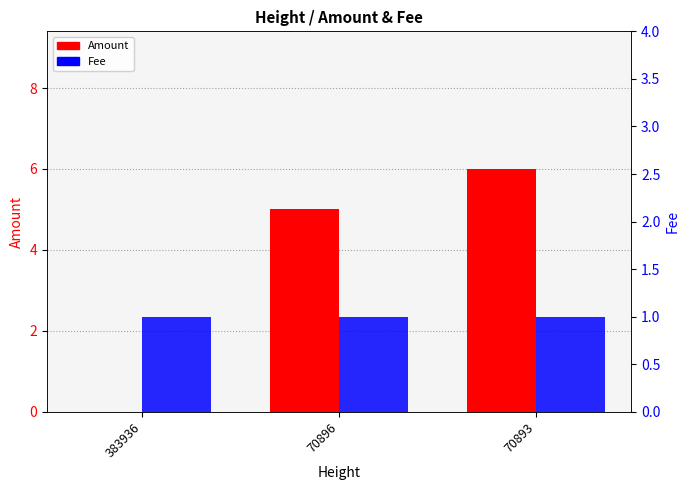

At how many categories does at least one series exceed 2?

2